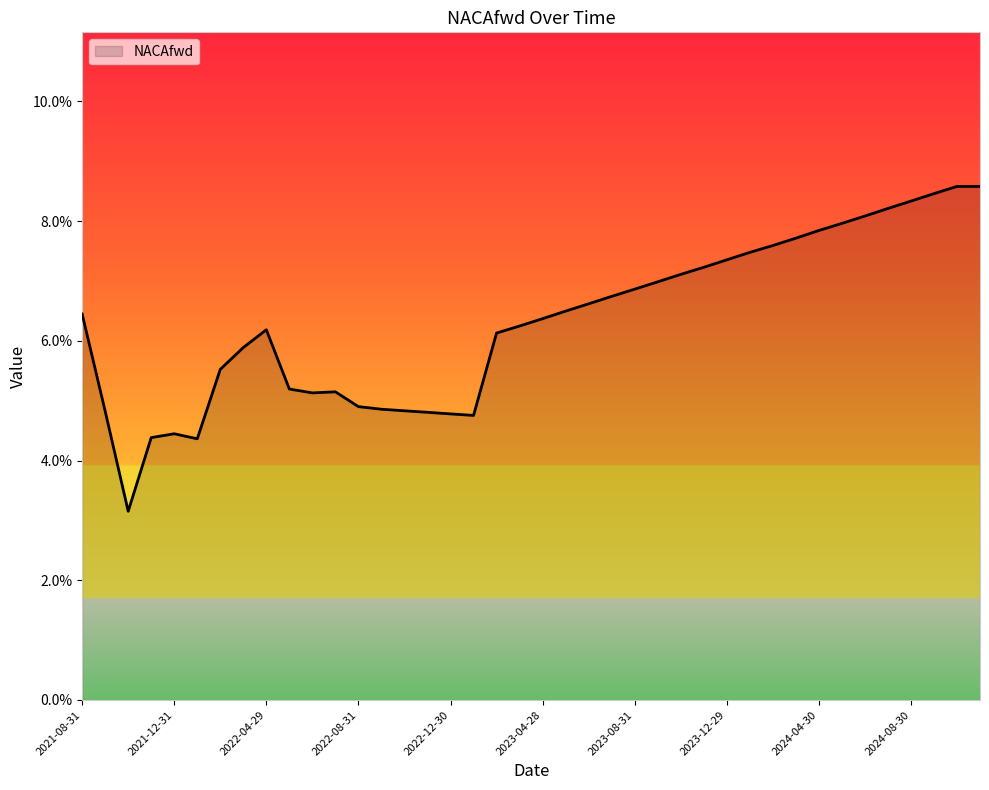

Does the chart display data point markers on the line(s)?

No